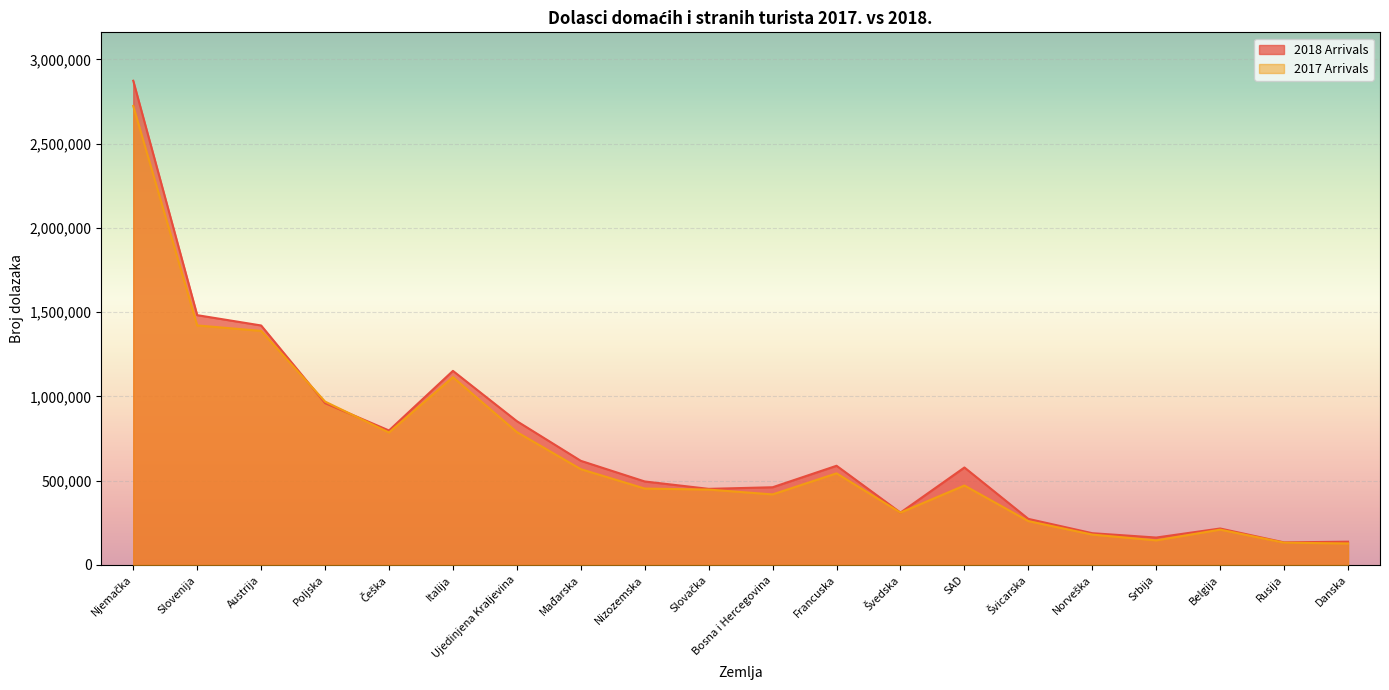

Between Njemačka and Norveška, which series saw the biggest shift?

2018 Arrivals